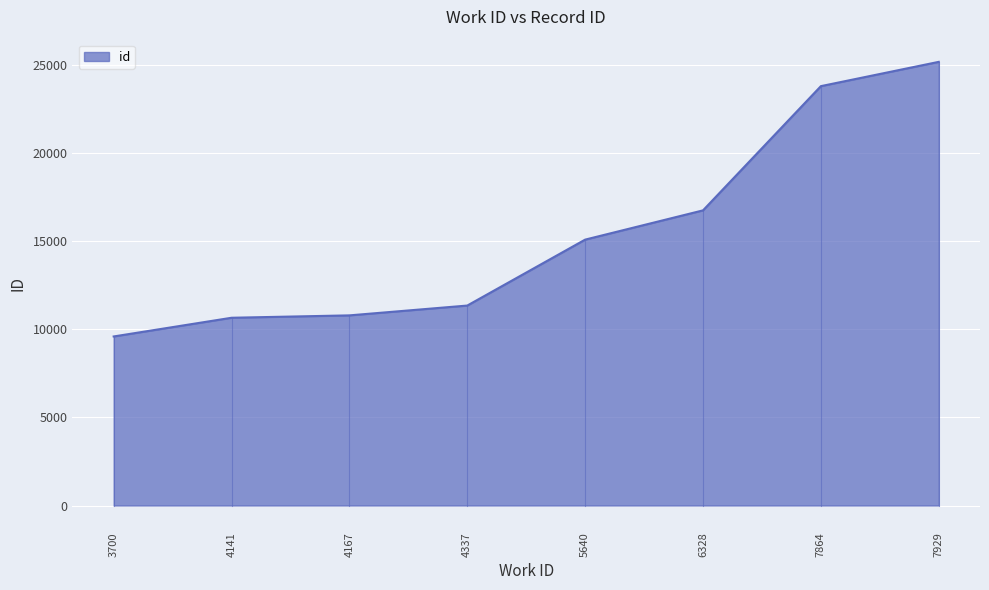

At which label is the value closest to 17370?

6328